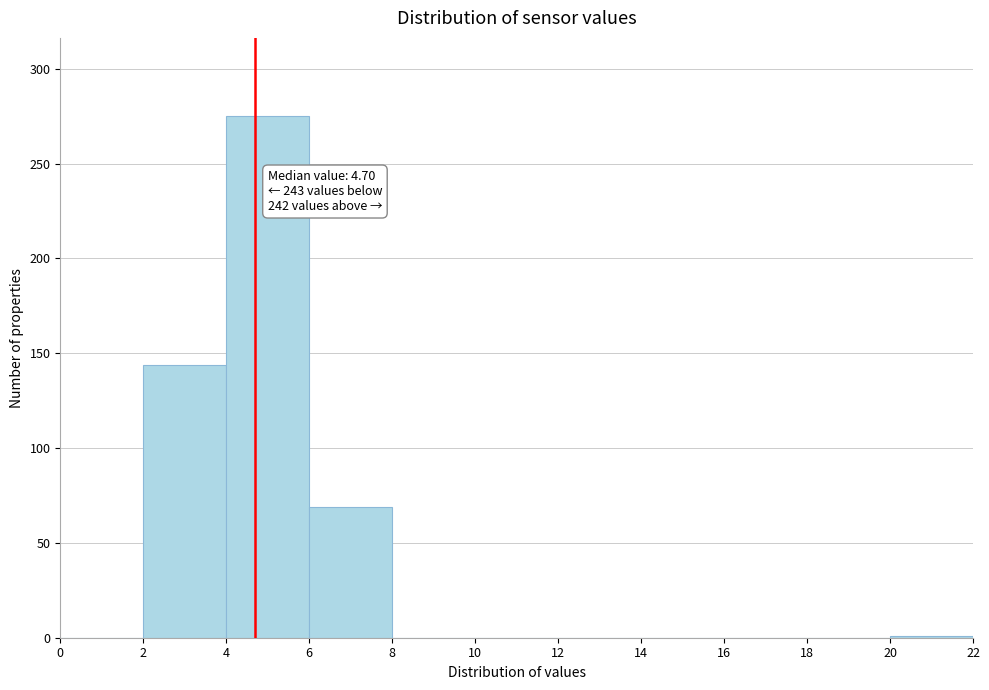

Which range on the x-axis has the tallest bar?

4 to 6